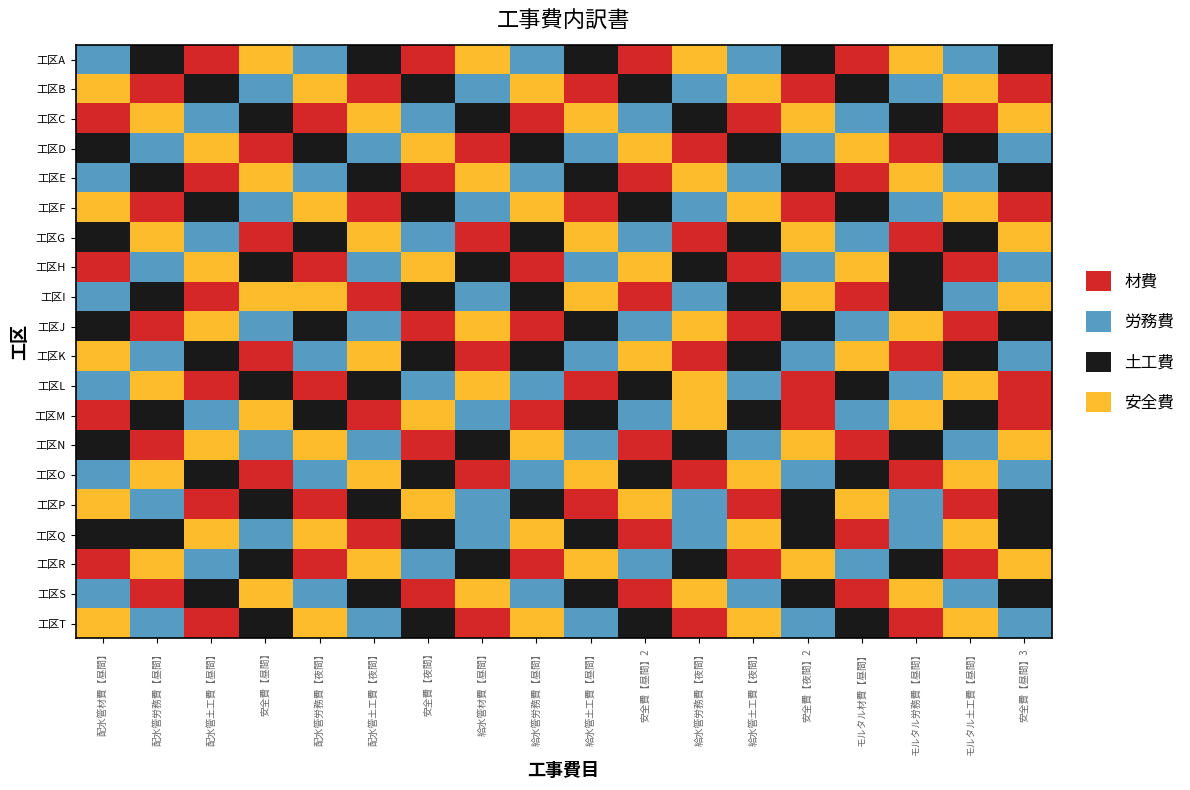

What is the total value across all series at 3?

27